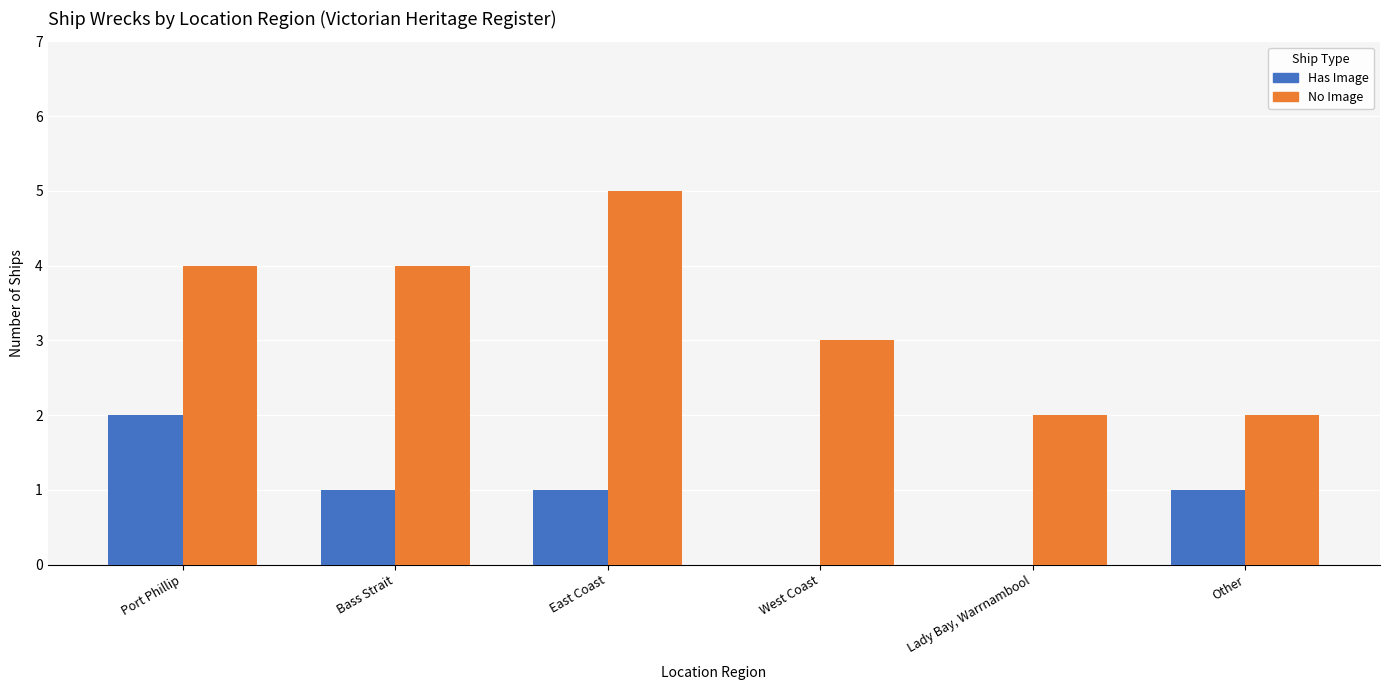

How many groups of bars are there?

6